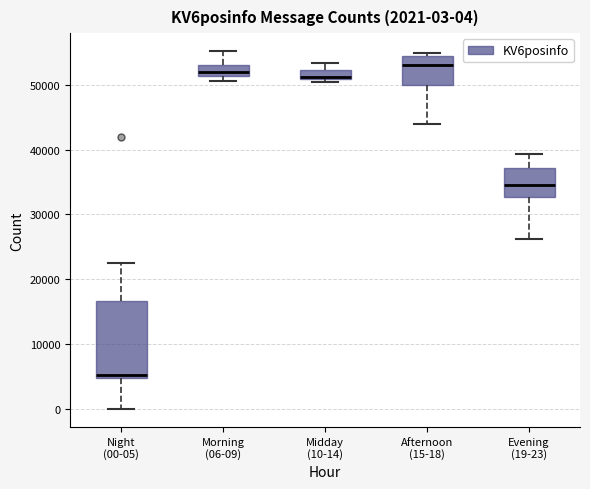

Which box's median line is the highest?

Afternoon (15-18)